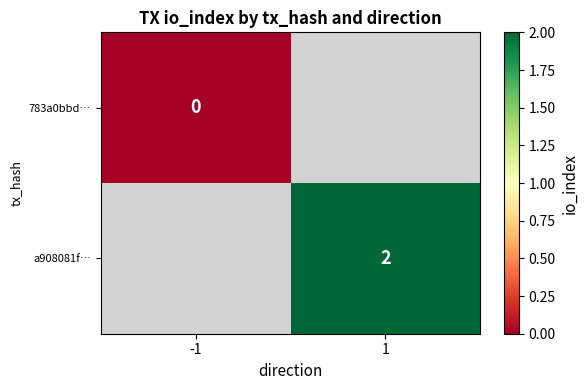

True or false: a908081f… has a value of 2 at 1.

True